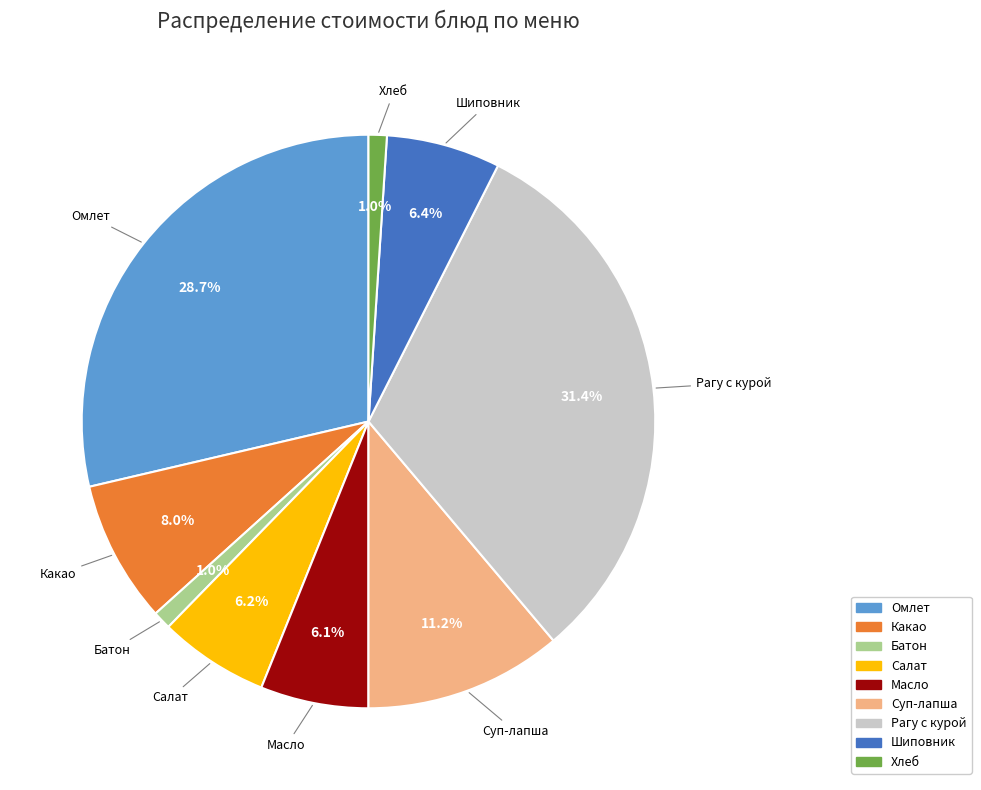

Is there any slice that represents more than half of the pie?

No